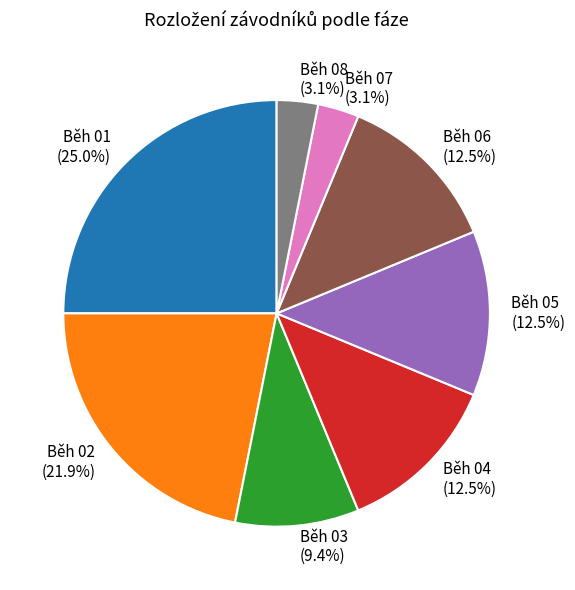

What is the ratio of the value at Běh 07 to the value at Běh 08?

1.0